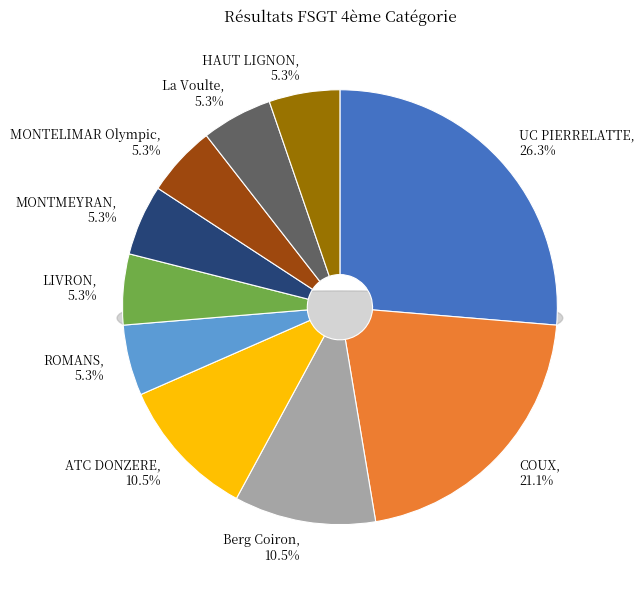

What percentage is the MONTMEYRAN slice, to the nearest percent?

5%